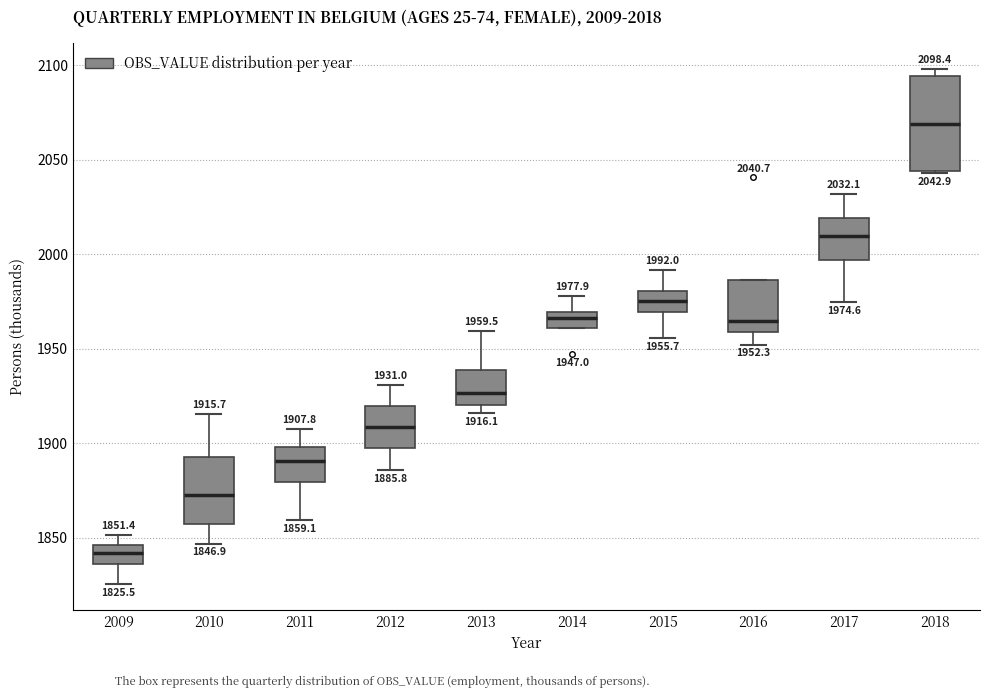

Which box has the highest median line?

2018